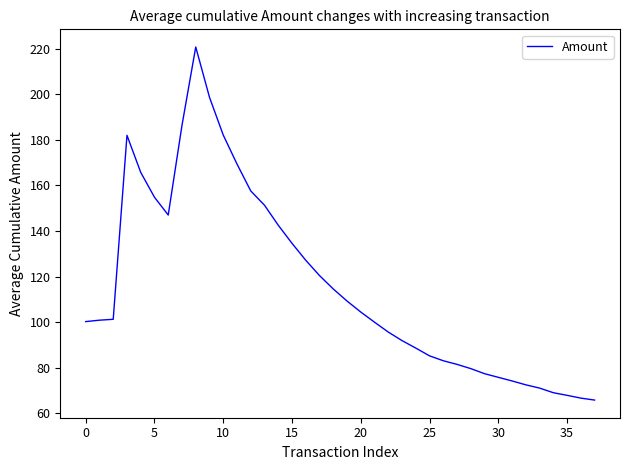

What is the maximum value shown in the chart?

220.7